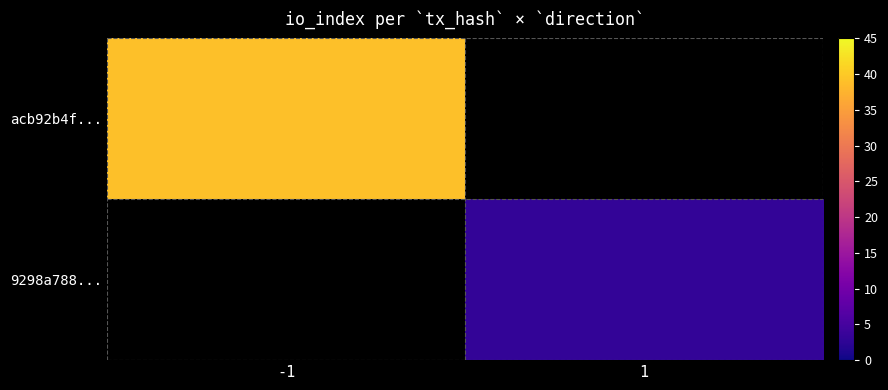

Which category has the lowest value in the 9298a788... series?

-1